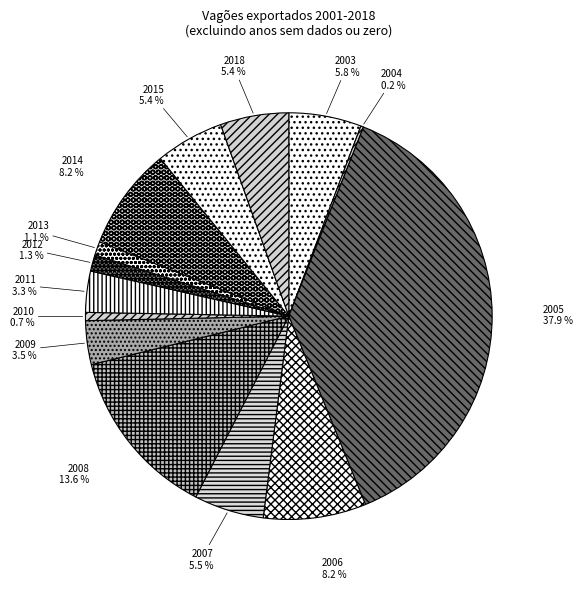

Between 2009 and 2015, which is larger?

2015